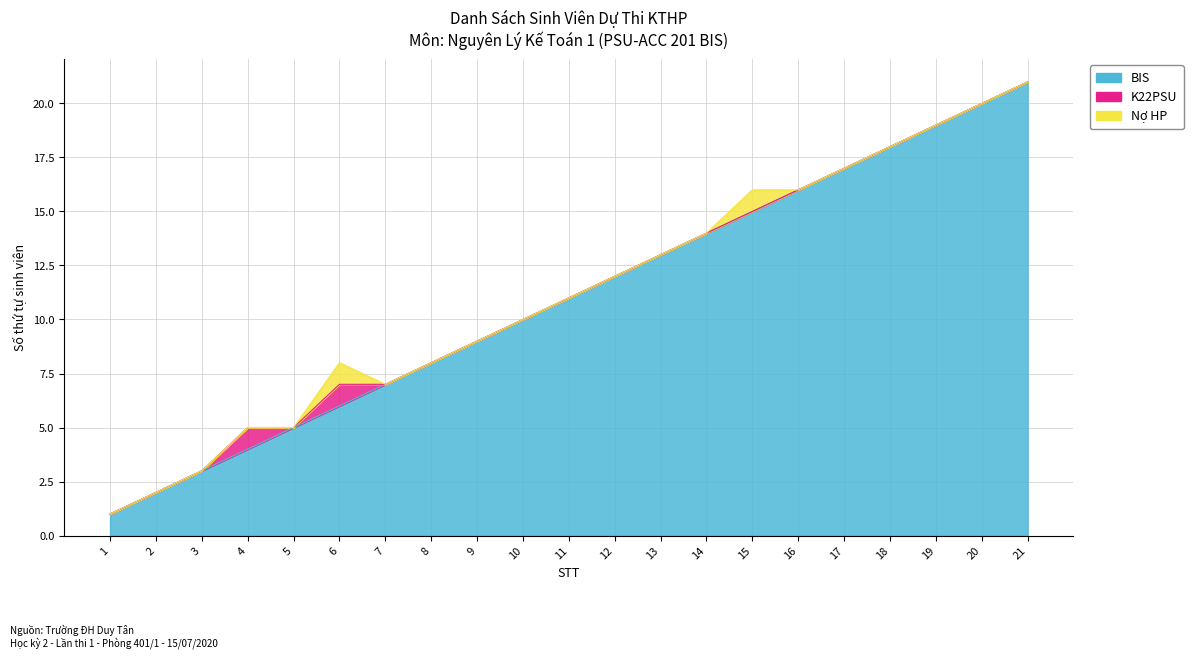

Which has a higher value, 5 or 3?

5